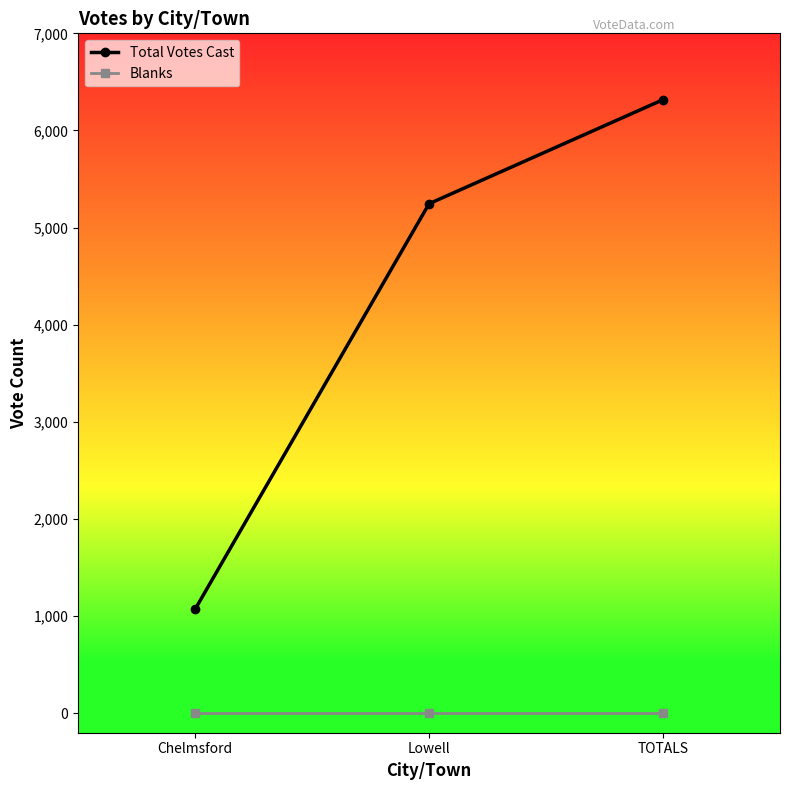

How many lines are shown in the chart?

2